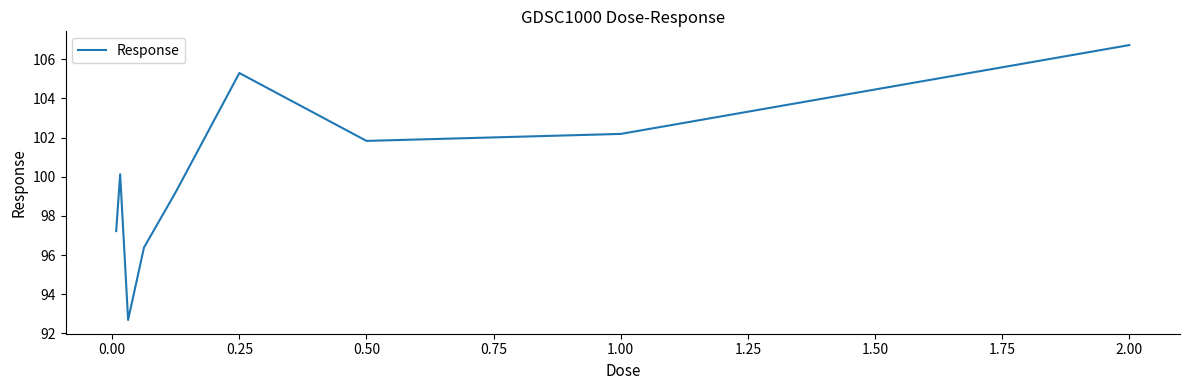

What is the difference between the maximum and minimum values?

14.0